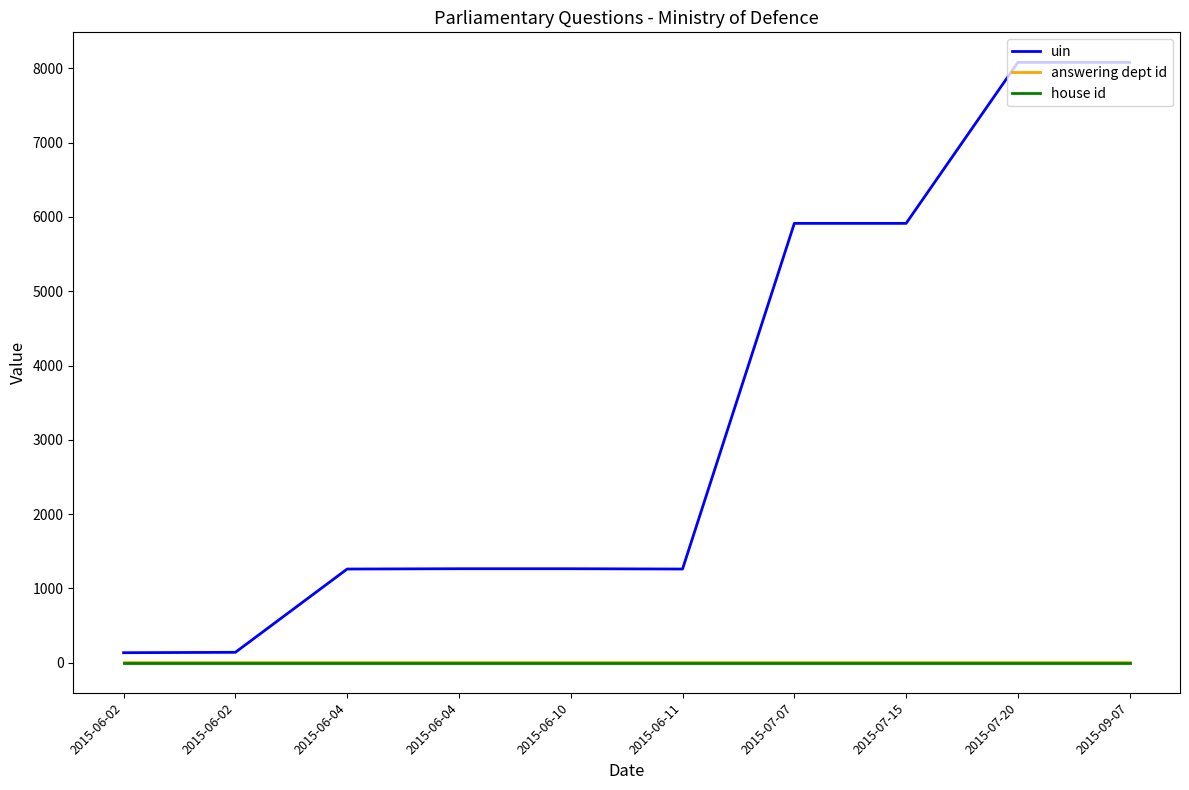

Reading left to right, list all the values displayed in this chart.

uin: 2015-06-02=136	2015-06-02=141	2015-06-04=1262	2015-06-04=1266	2015-06-10=1266	2015-06-11=1262	2015-07-07=5914	2015-07-15=5914	2015-07-20=8081	2015-09-07=8081
answering dept id: 2015-06-02=11	2015-06-02=11	2015-06-04=11	2015-06-04=11	2015-06-10=11	2015-06-11=11	2015-07-07=11	2015-07-15=11	2015-07-20=11	2015-09-07=11
house id: 2015-06-02=1	2015-06-02=1	2015-06-04=1	2015-06-04=1	2015-06-10=1	2015-06-11=1	2015-07-07=1	2015-07-15=1	2015-07-20=1	2015-09-07=1